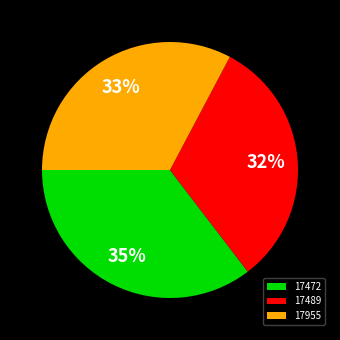

Count the number of slices in the pie.

3